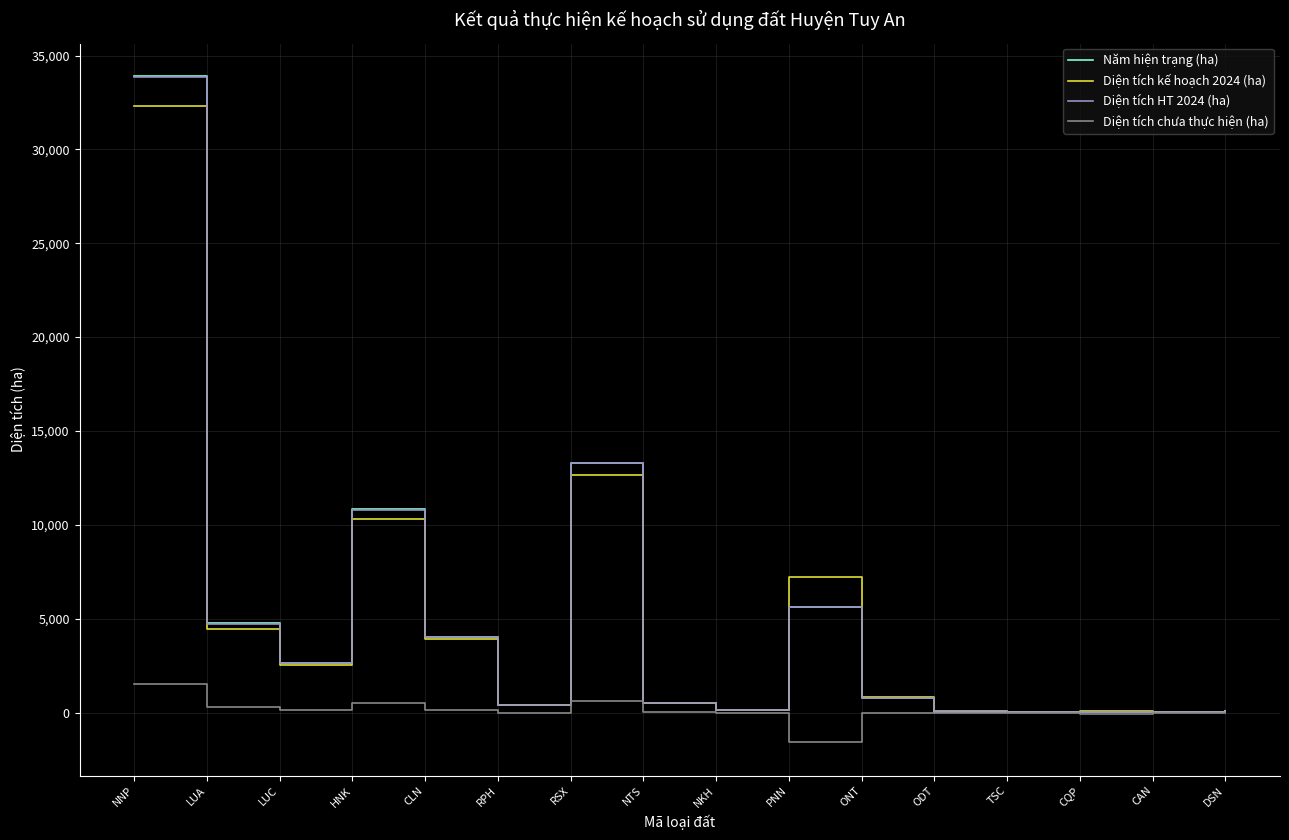

What is the difference between the Năm hiện trạng (ha) values at HNK and NKH?

10662.8